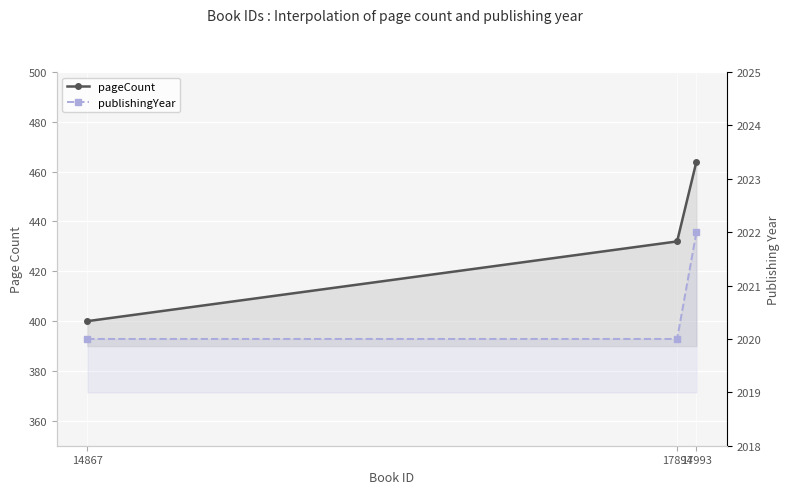

Rank the series at 17894 from highest to lowest value.

publishingYear, pageCount